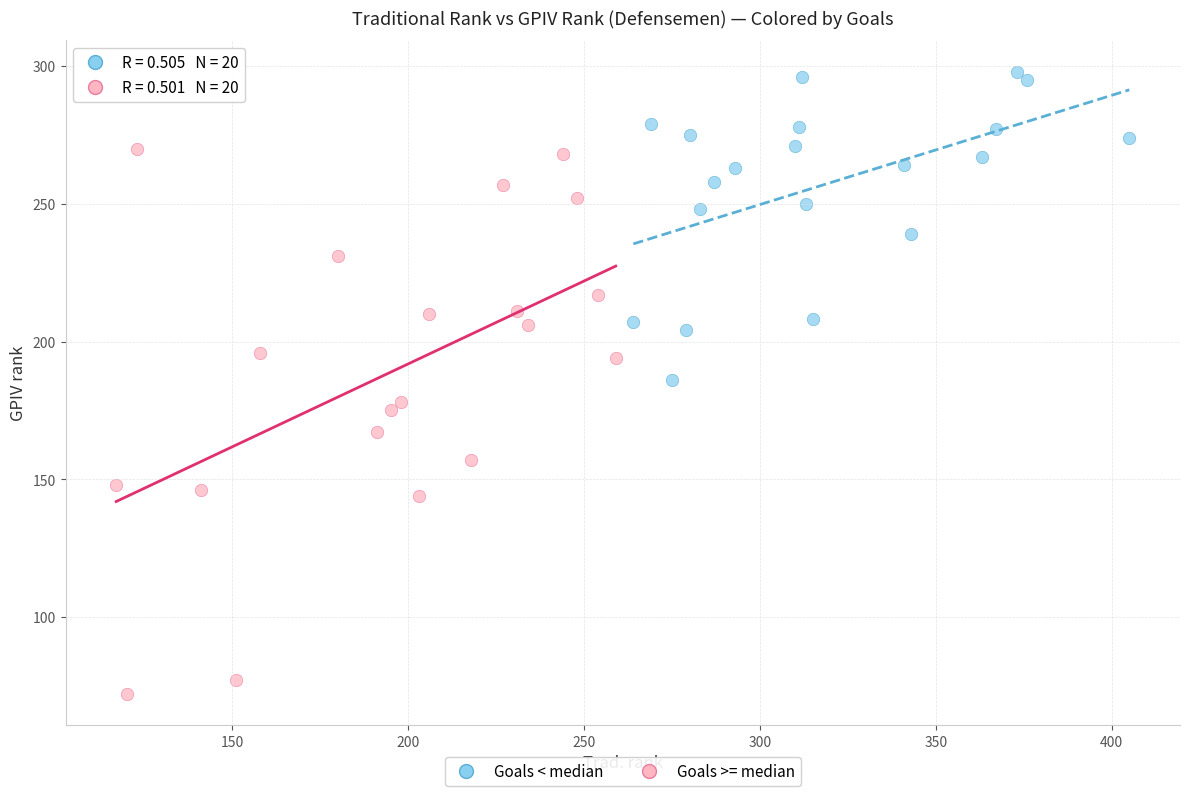

Which series contains the highest Y value?

Goals < median